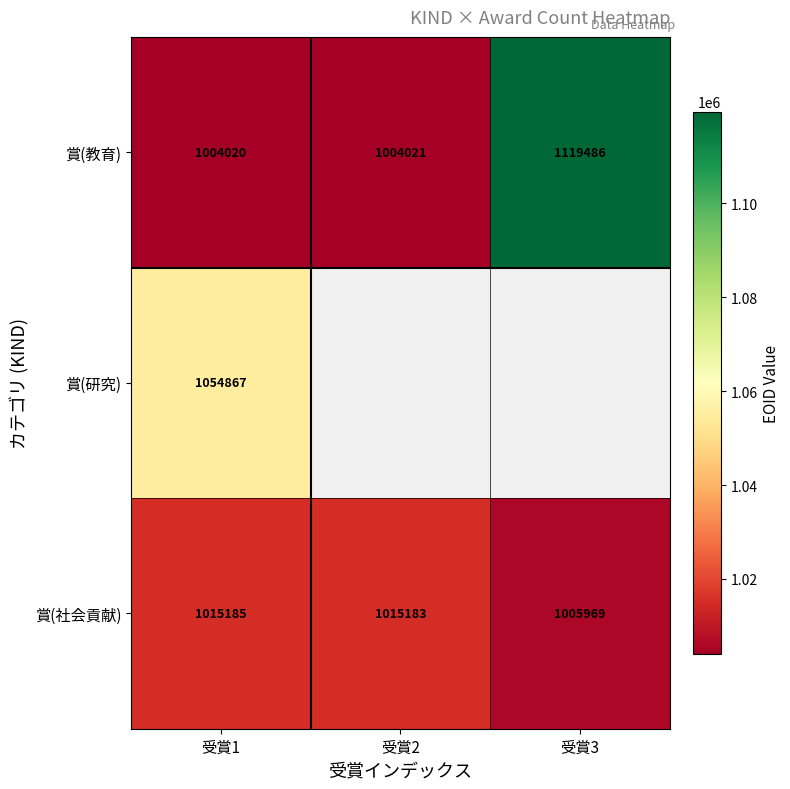

List the labels in order of 賞(社会貢献) value, largest first.

受賞1, 受賞2, 受賞3